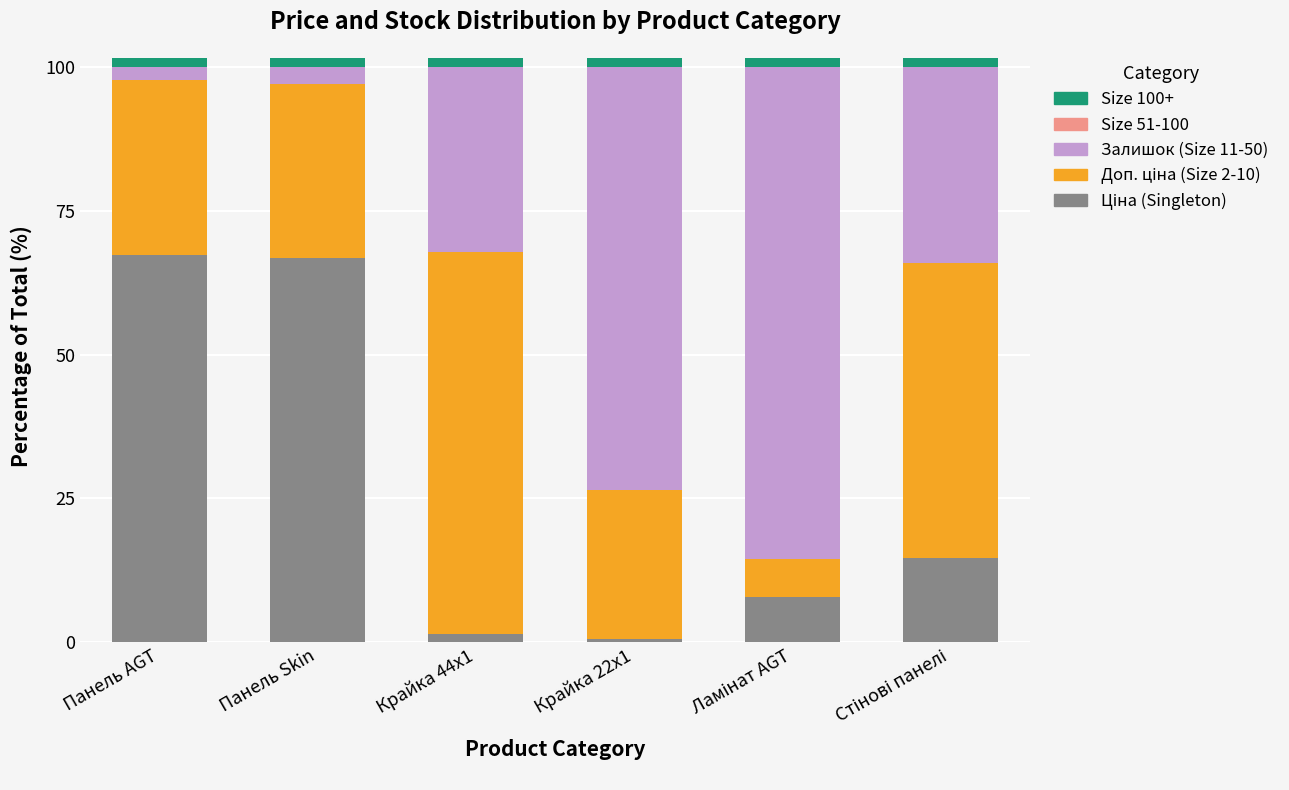

Read the Ціна (Singleton) value at Стінові панелі.

14.6